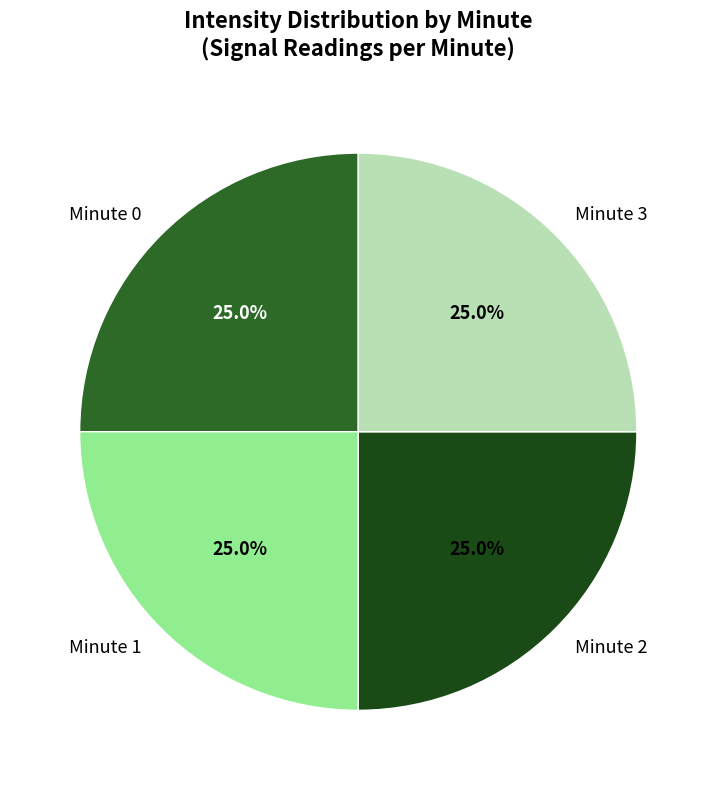

Does Minute 0 account for over 50% of the chart?

No